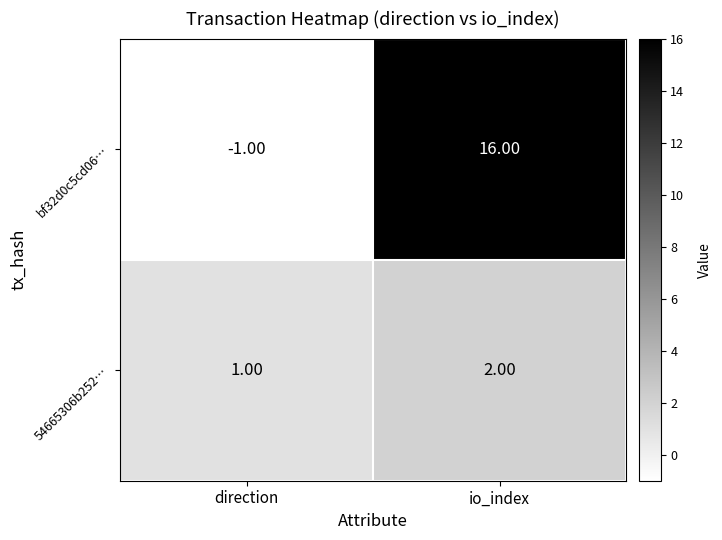

What is the sum of the bf32d0c5cd06… values at direction and io_index?

15